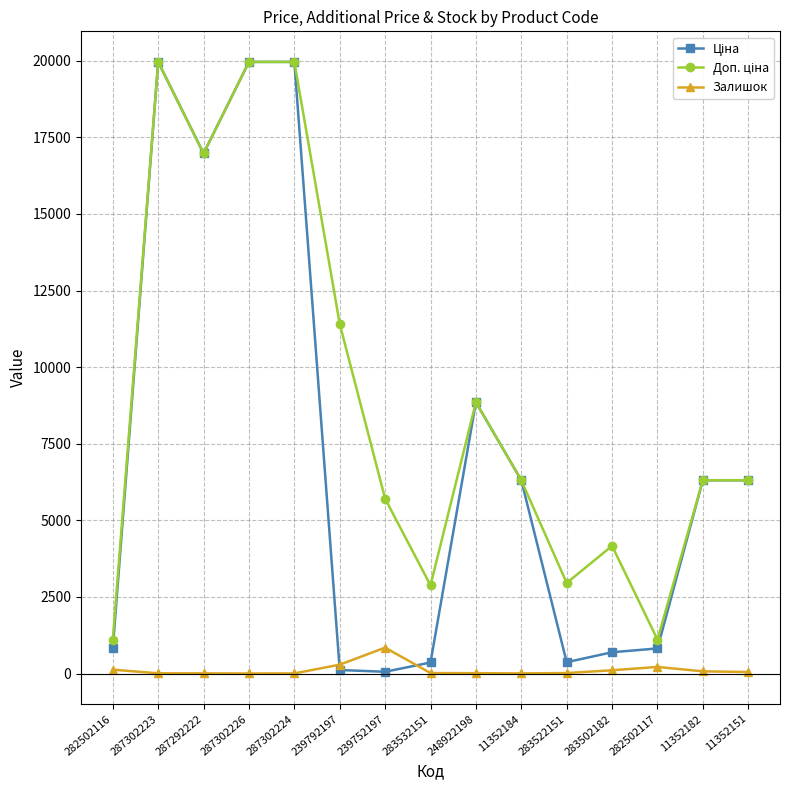

What position from the left is 239752197?

7